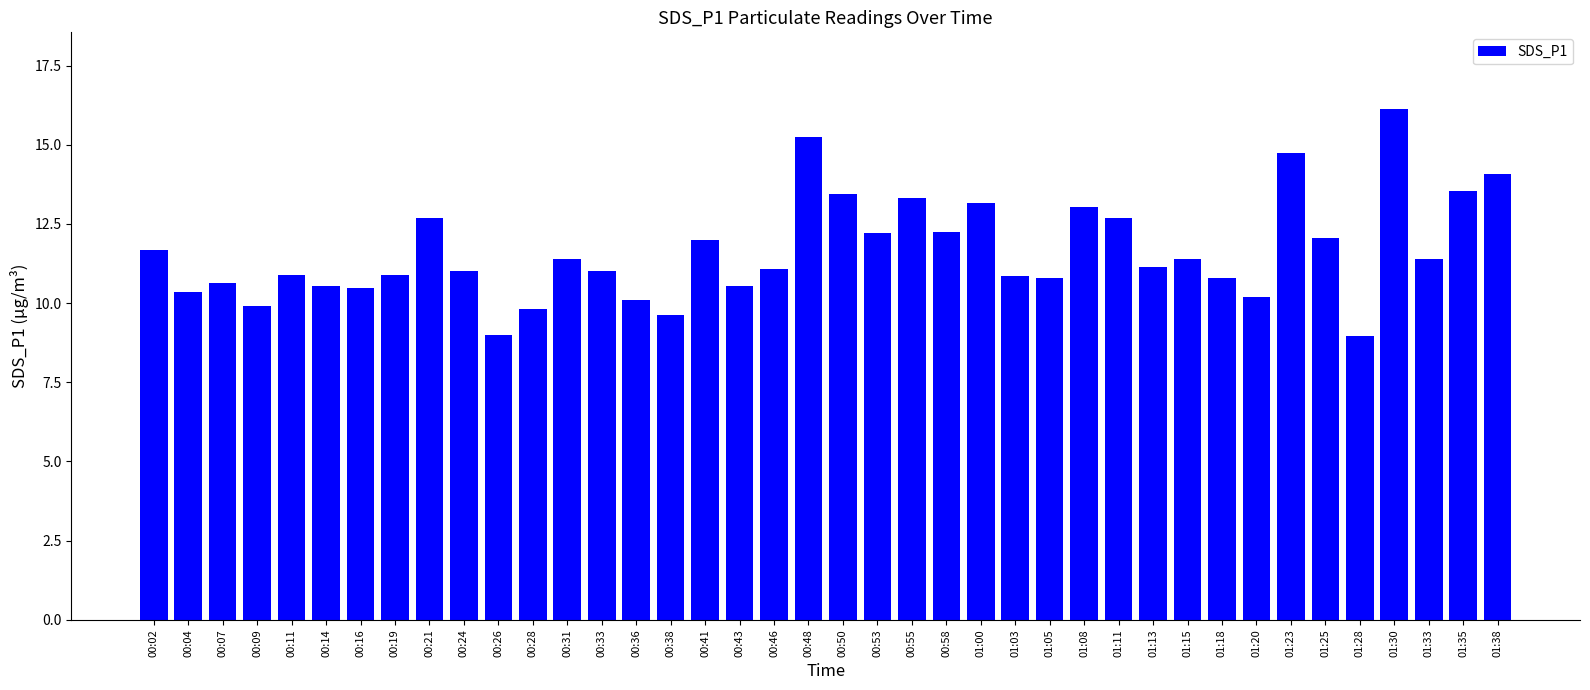

What is the change in value from 00:09 to 01:11?

+2.8